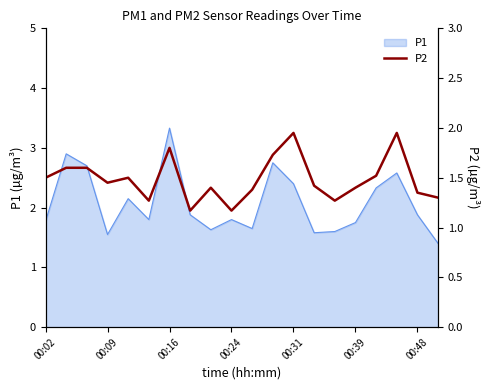

True or false: P1 has a value of 2.3 at 00:16.

False